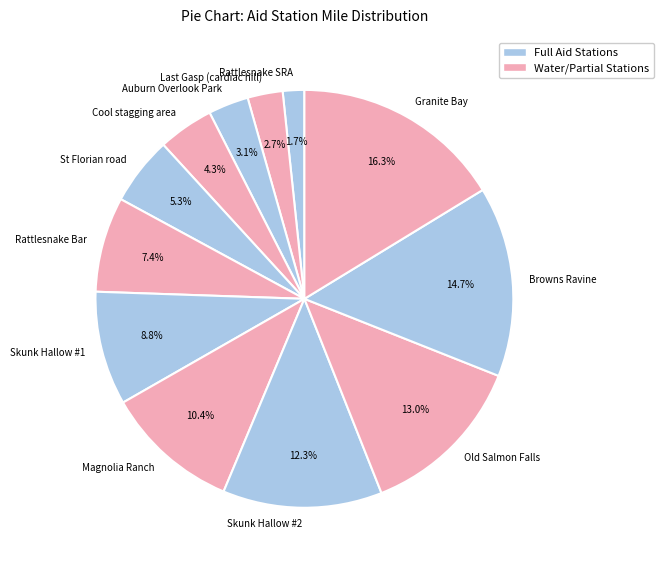

Which has a higher value, Granite Bay or Rattlesnake SRA?

Granite Bay